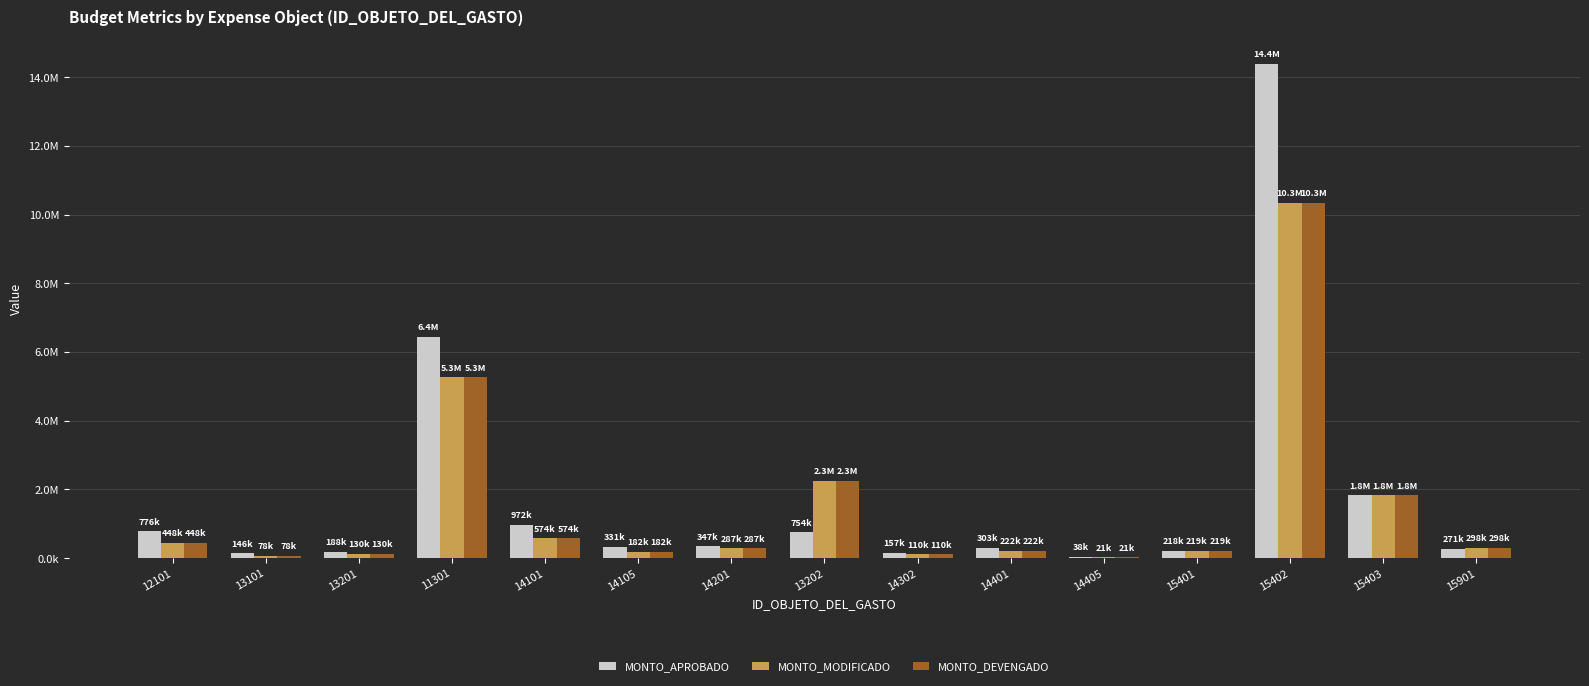

What is the sum of all MONTO_MODIFICADO values?

22258990